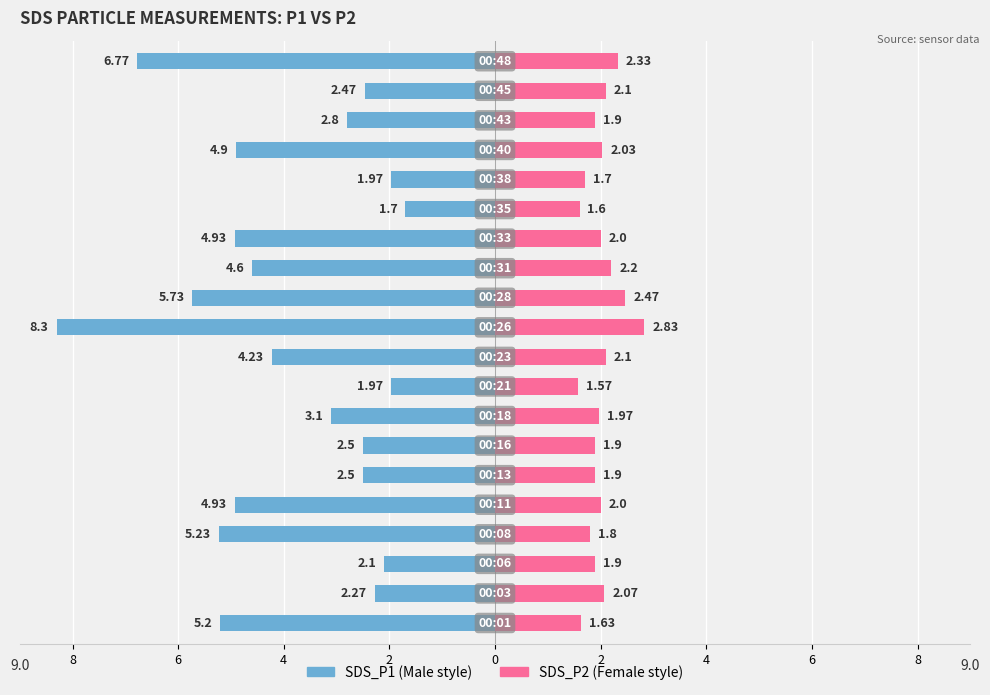

Reading left to right, what are all the values shown in this chart?

SDS_P1: -5.2	-2.3	-2.1	-5.2	-4.9	-2.5	-2.5	-3.1	-2.0	-4.2	-8.3	-5.7	-4.6	-4.9	-1.7	-2.0	-4.9	-2.8	-2.5	-6.8
SDS_P2: 1.6	2.1	1.9	1.8	2.0	1.9	1.9	2.0	1.6	2.1	2.8	2.5	2.2	2.0	1.6	1.7	2.0	1.9	2.1	2.3